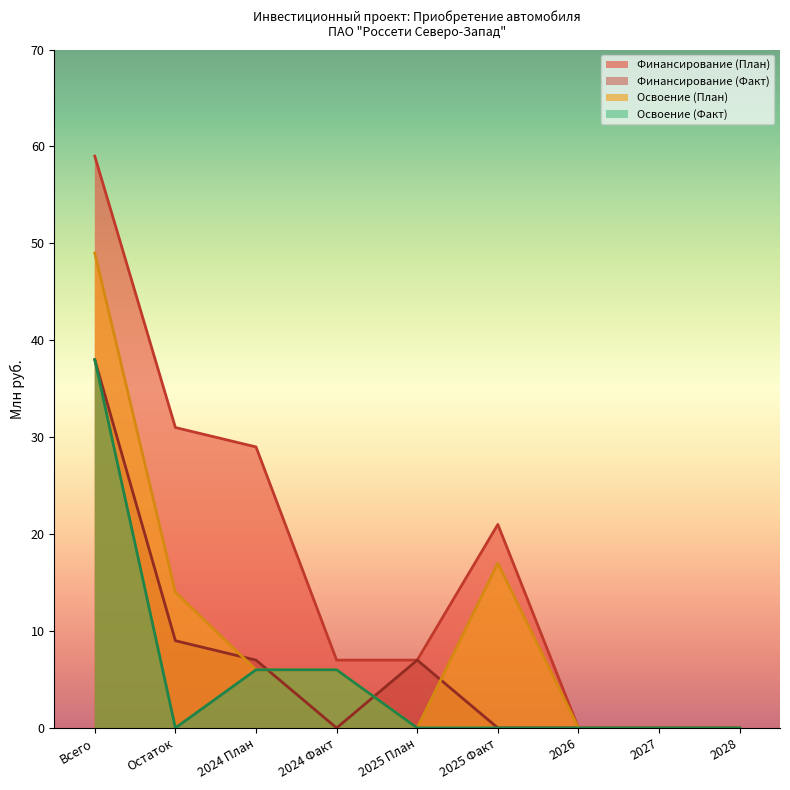

What is the sum of all Освоение (Факт) values?

50